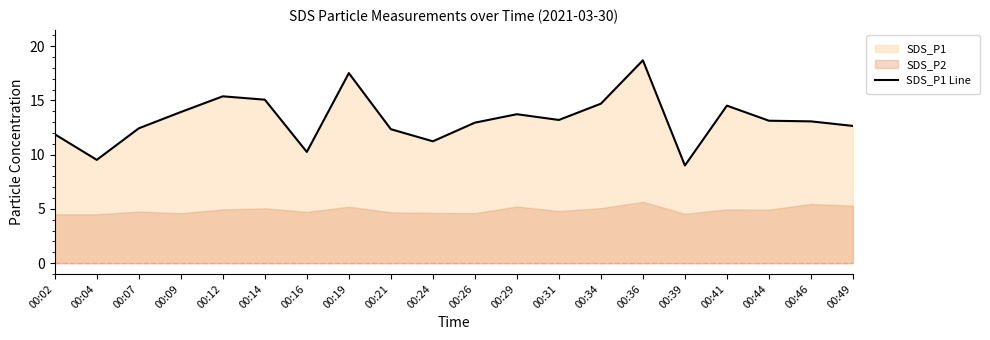

The value at 00:19 is 17.5. True or false?

True